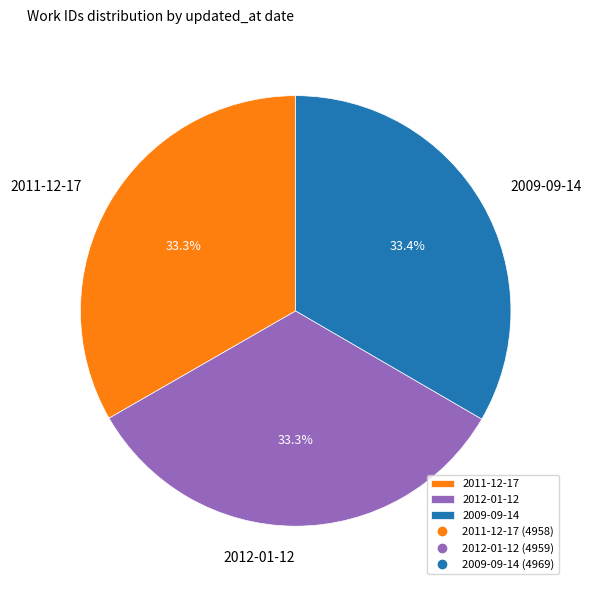

Is 2011-12-17 the majority of the pie?

No